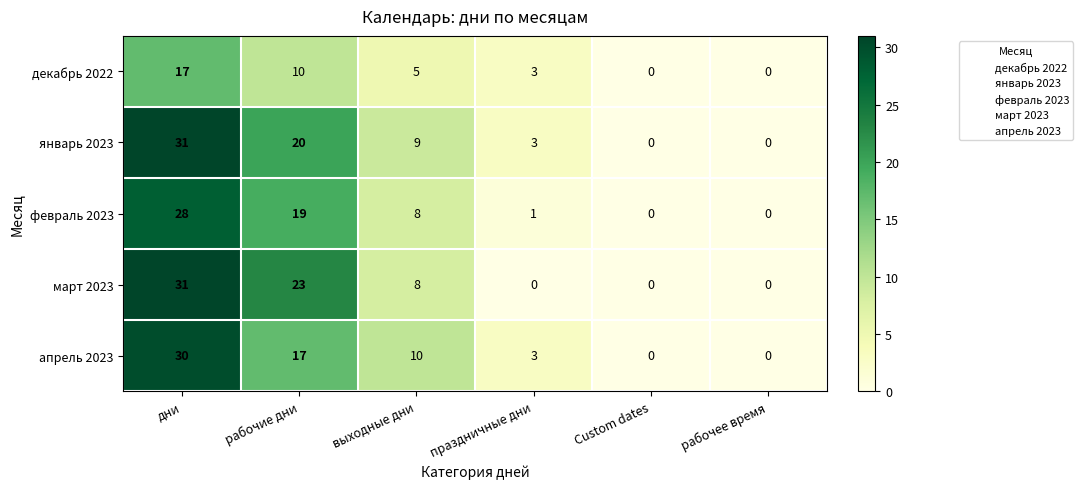

What is the difference between the highest and lowest values at рабочие дни?

13